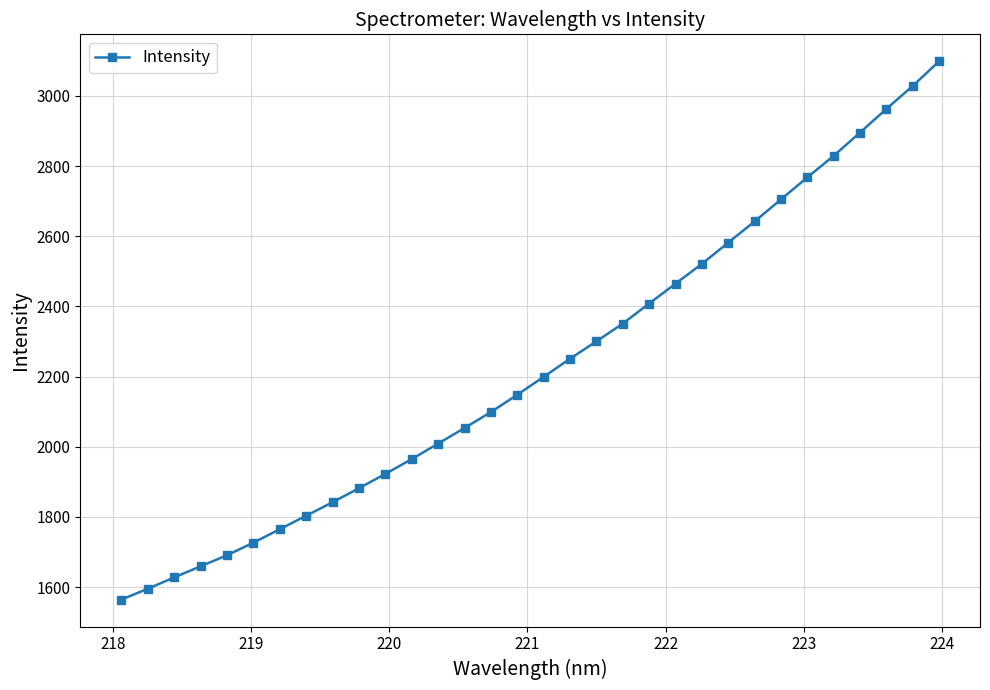

What is the value of the 4th point from the left?

1659.2